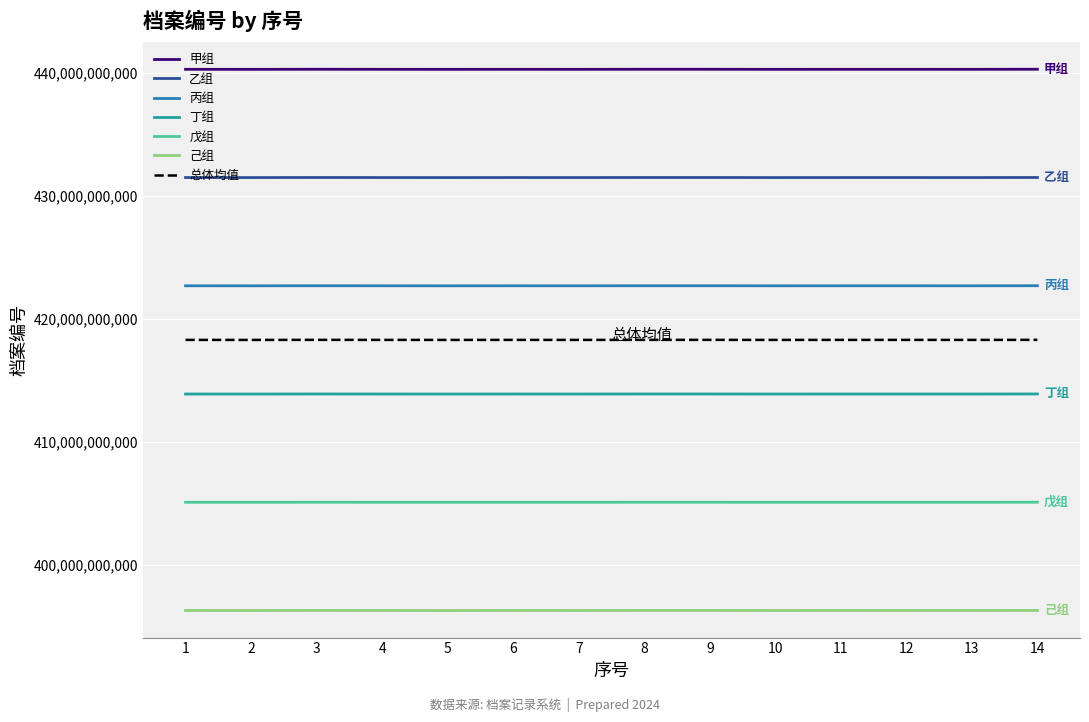

Which series has the widest spread of values?

甲组